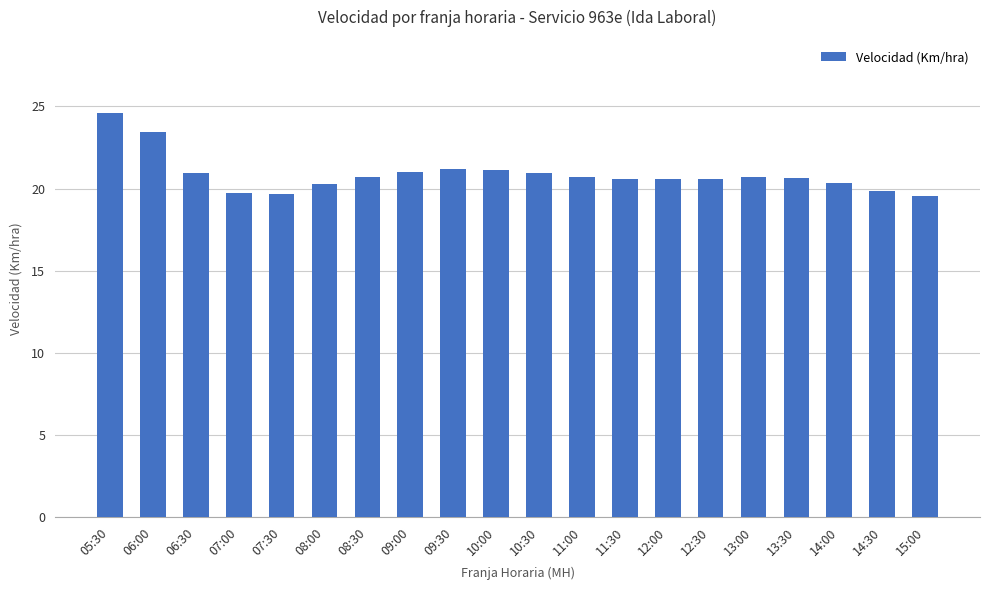

What is the smallest value displayed?

19.5